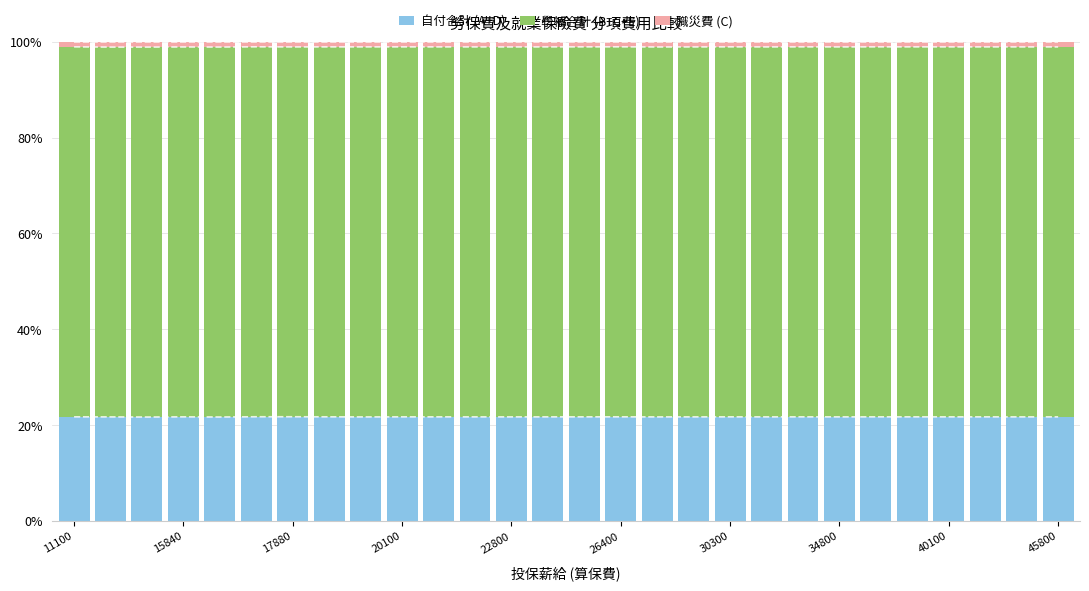

What is the sum of all 自付合計 (A+D) values?

608.7